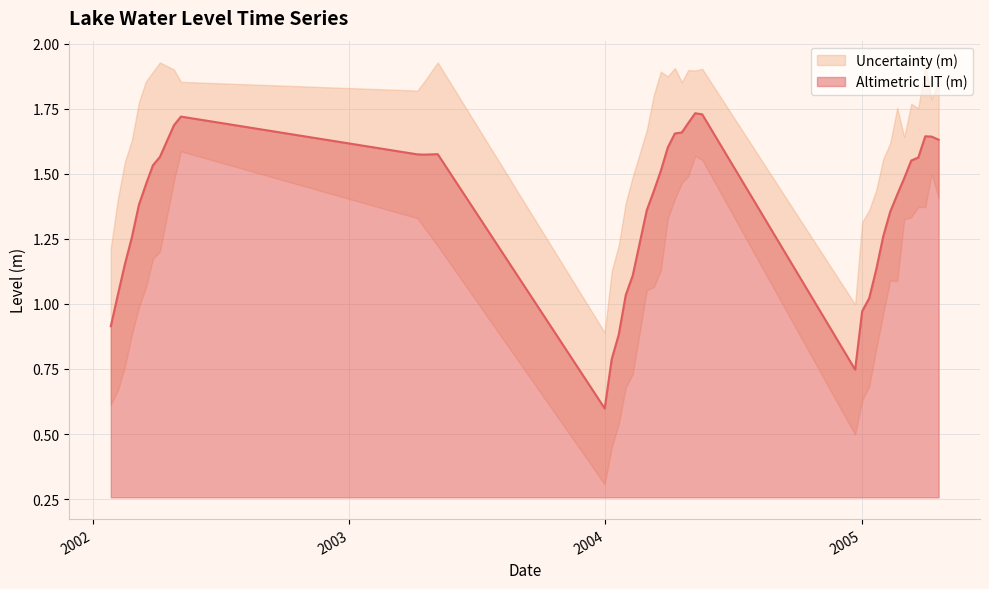

How many interior local valleys (lower than both neighbors) does the data have?

3